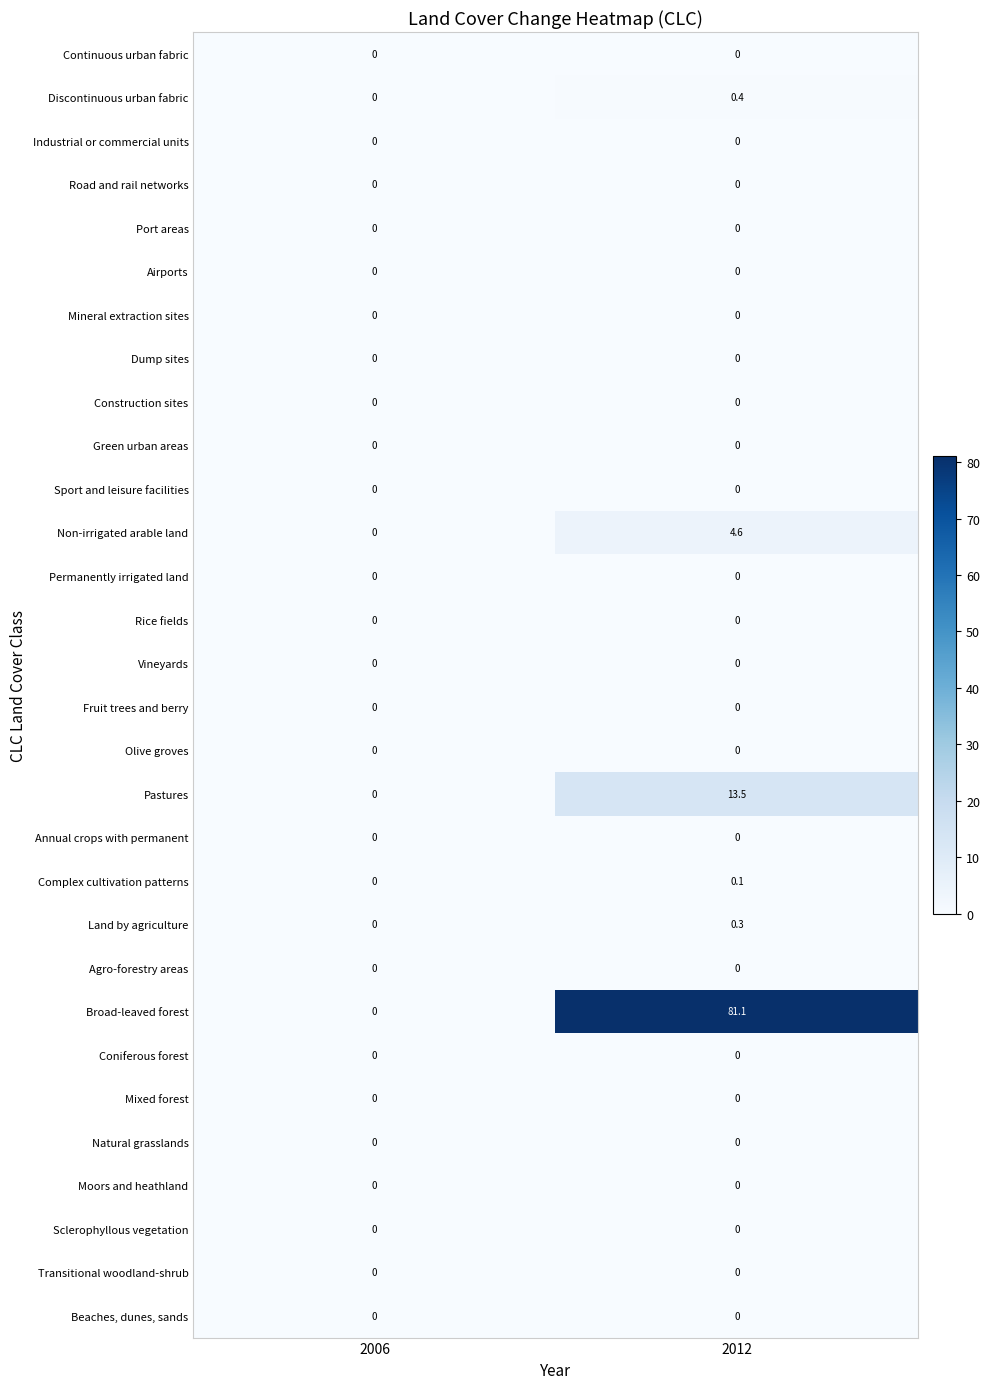

What is the sum of the Land by agriculture values at 2006 and 2012?

0.3